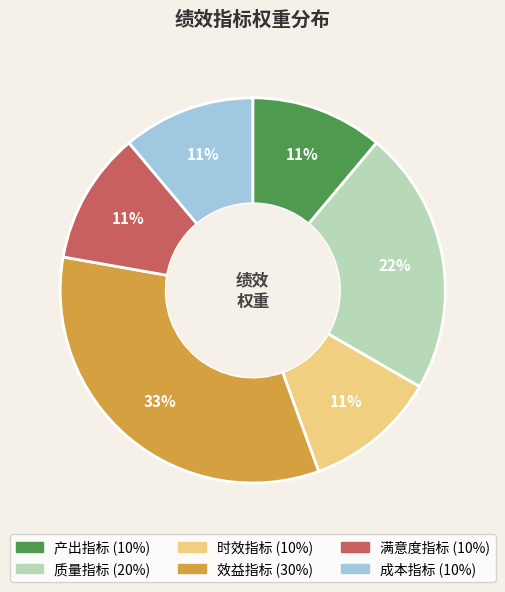

What percentage is the 质量指标 slice, to the nearest percent?

22%